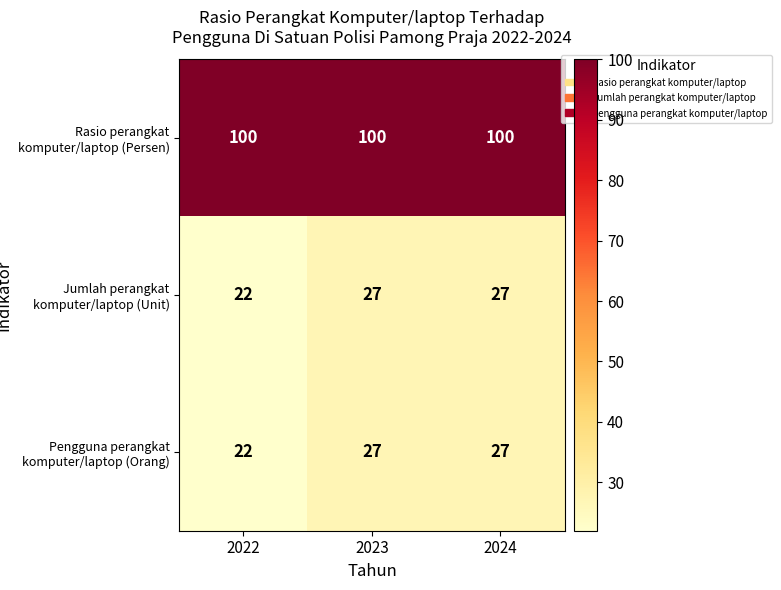

What is the minimum value shown in the chart?

22